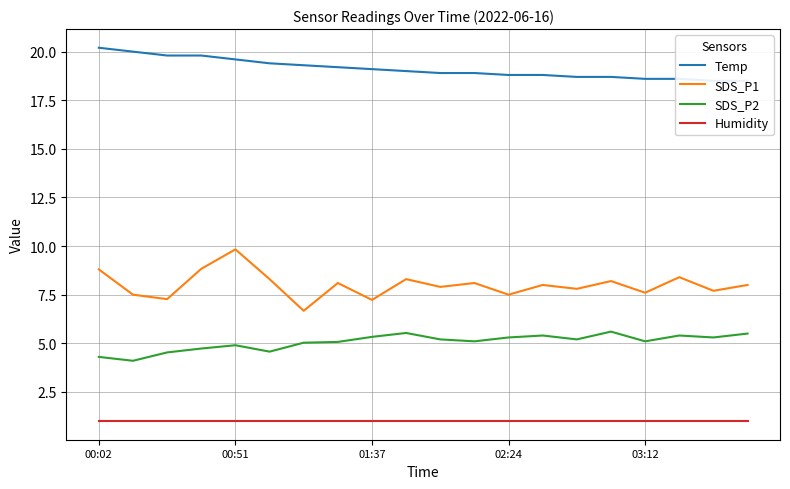

True or false: SDS_P1 and Humidity cross at least once.

False